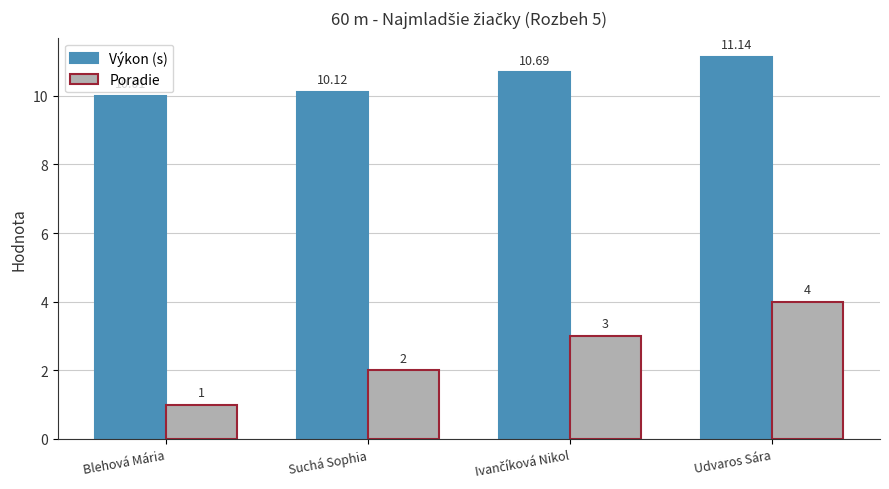

Reading left to right, list all the values displayed in this chart.

Výkon (s): 10.0	10.1	10.7	11.1
Poradie: 1.0	2.0	3.0	4.0